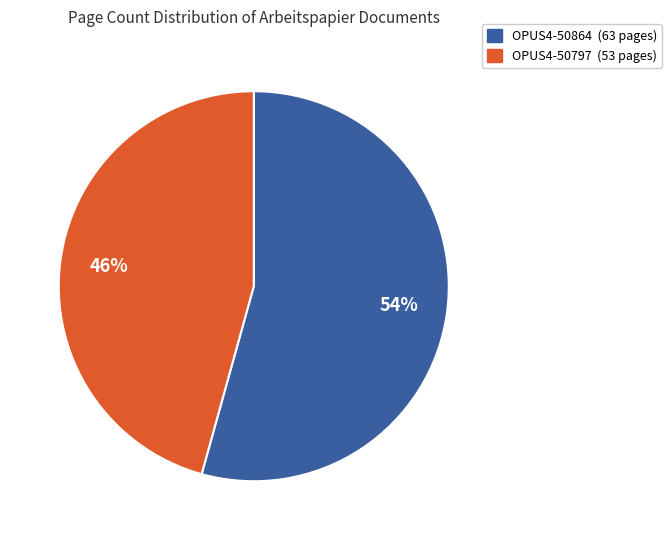

Does any single category account for the majority?

Yes